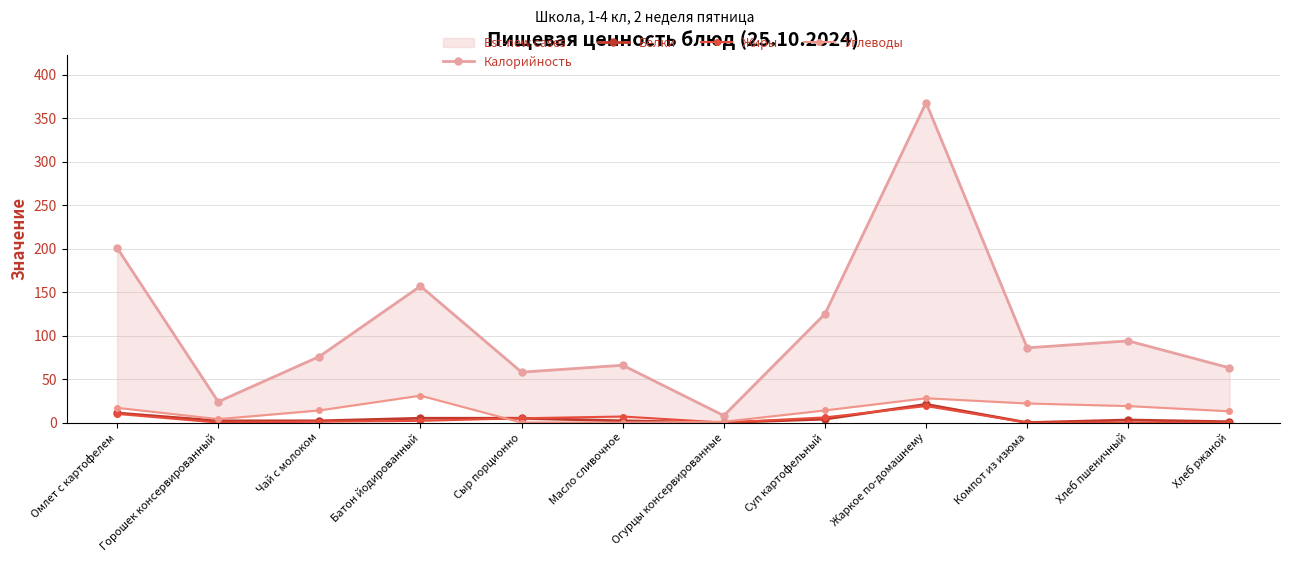

What is the approximate value of Углеводы at Хлеб ржаной, to the nearest 10?

10